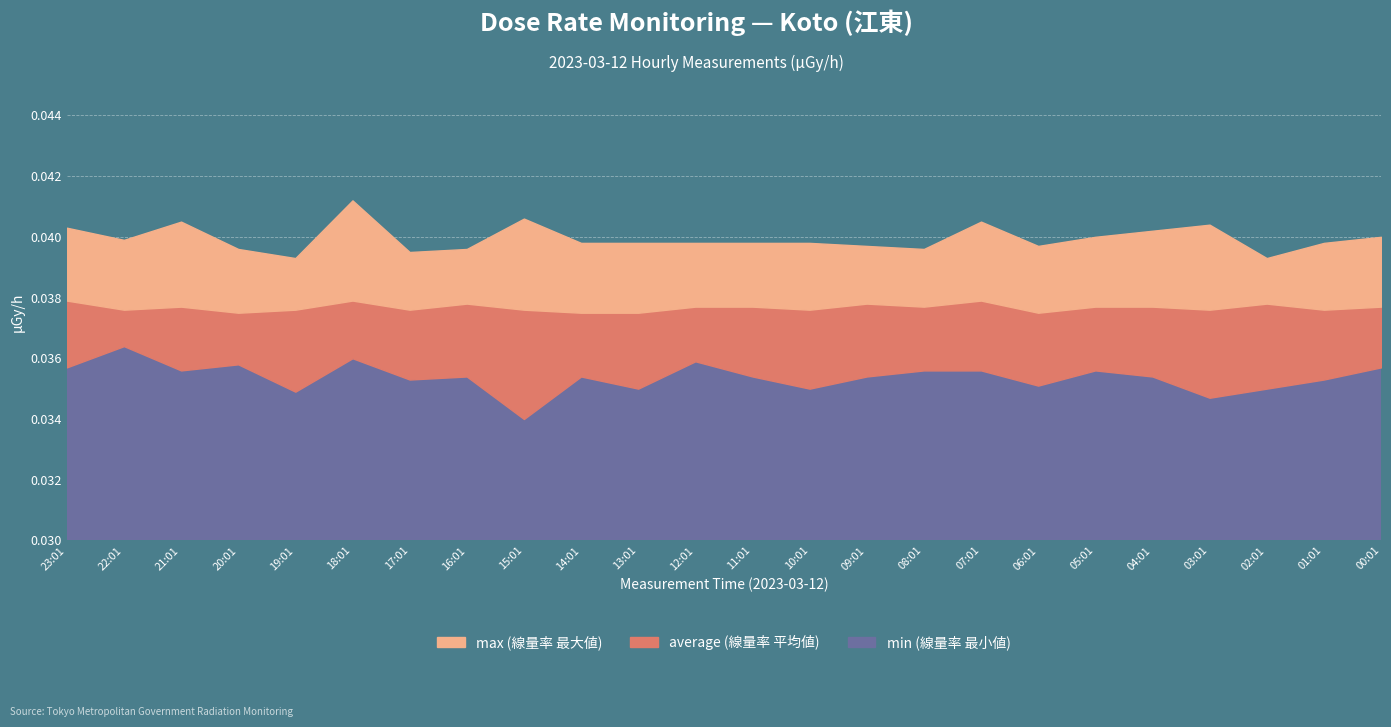

What is the sum of the average values at 16:01 and 13:01?

0.1